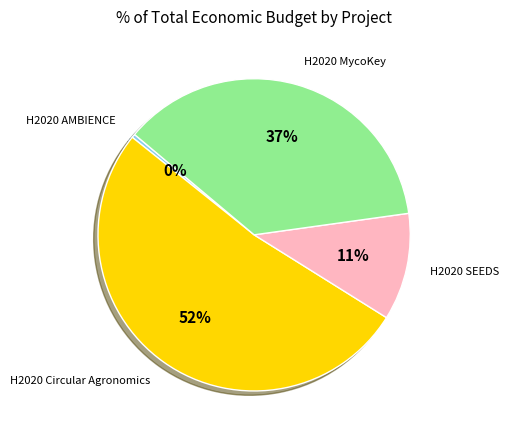

To the nearest percent, what is the average slice percentage?

25%